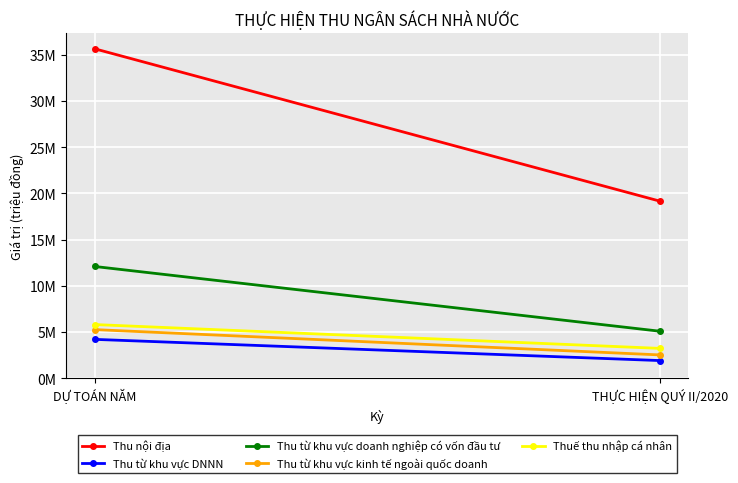

What are all the series names shown in the legend?

Thu nội địa, Thu từ khu vực DNNN, Thu từ khu vực doanh nghiệp có vốn đầu tư, Thu từ khu vực kinh tế ngoài quốc doanh, Thuế thu nhập cá nhân